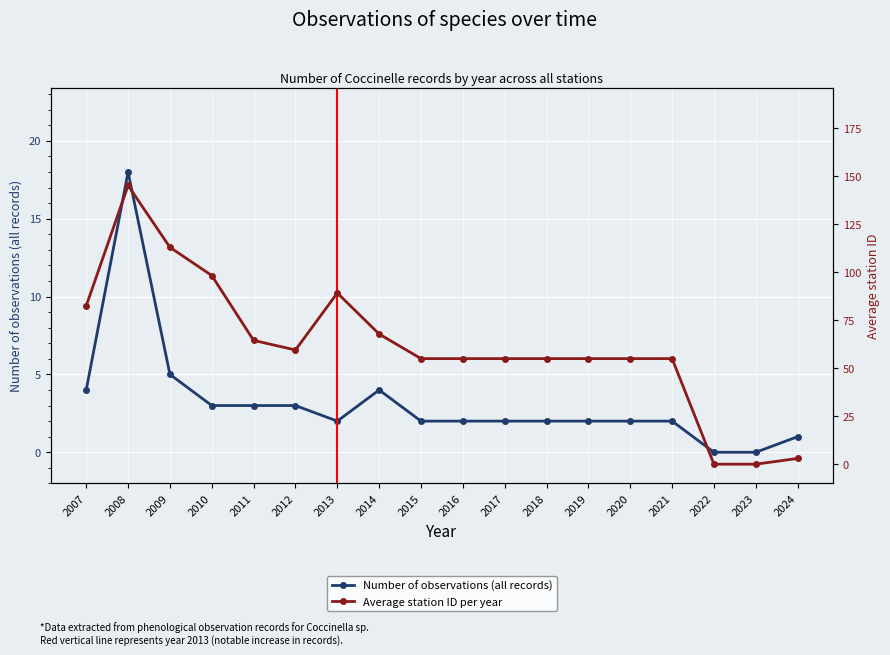

At which label does Average station ID per year first exceed 55?

2007